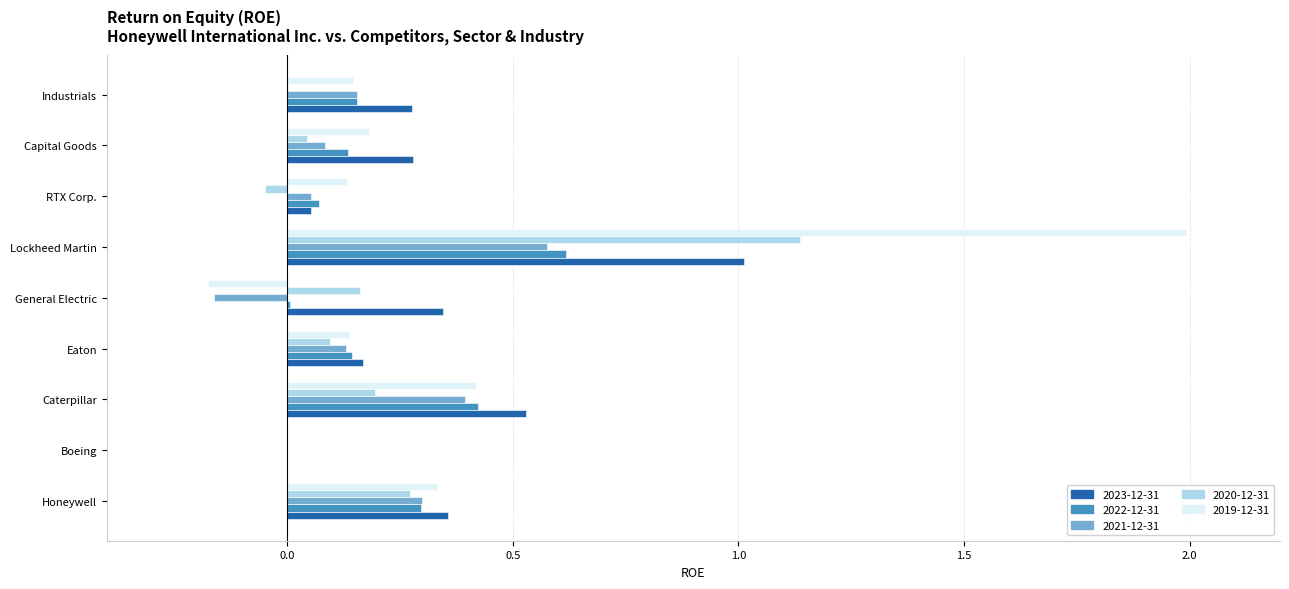

Between Eaton and Lockheed Martin, which series saw the biggest shift?

2019-12-31